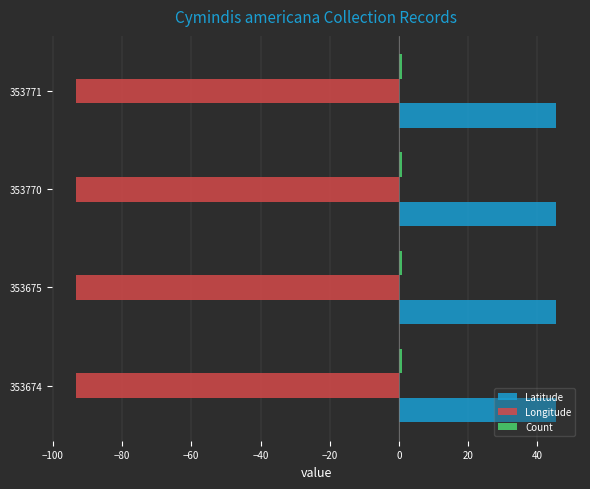

Which series has the largest total across all categories?

Latitude